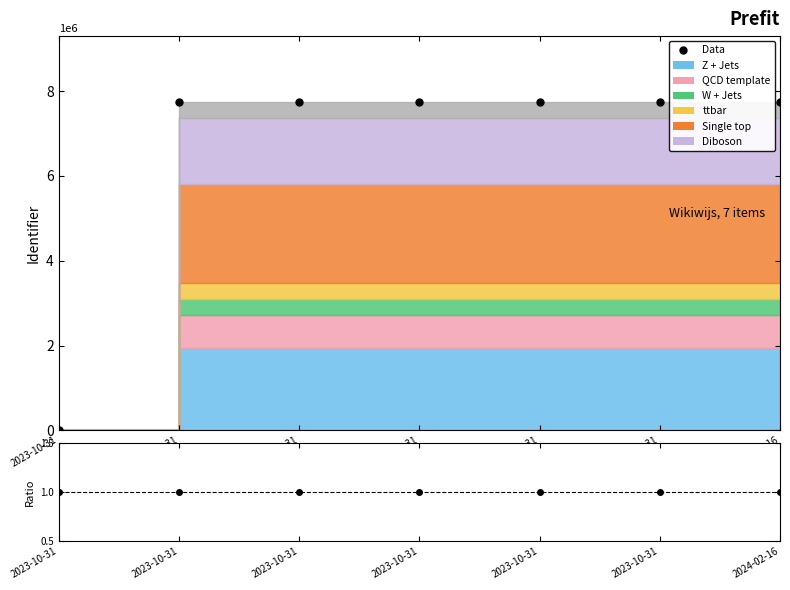

The value of Ratio at 2024-02-16 is 1.0. True or false?

True